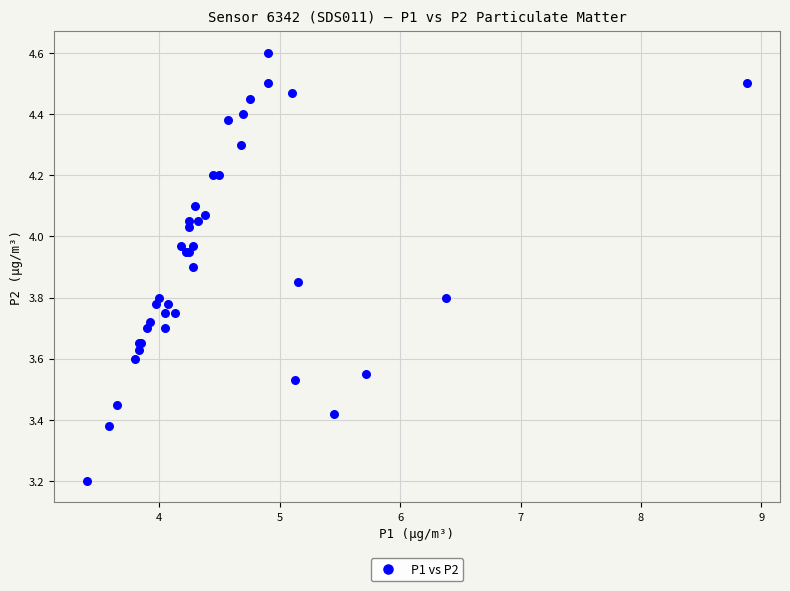

What Y value in the scatter plot is closest to 3?

3.2